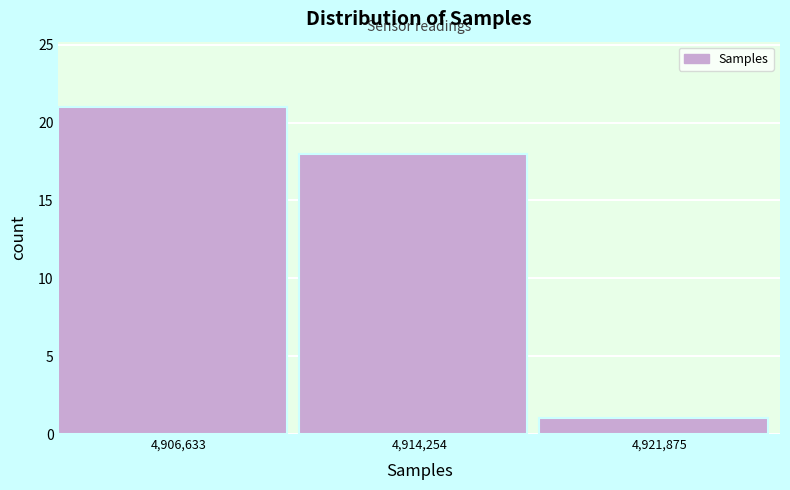

Reading left to right, transcribe this chart: for each bar, give the range it covers on the x-axis and its height. Neither the bar edges nor the heights are printed on the chart, so give them approximately, as read against the axes.

4903000 to 4910000: 21
4910000 to 4918000: 18
4918000 to 4926000: 1